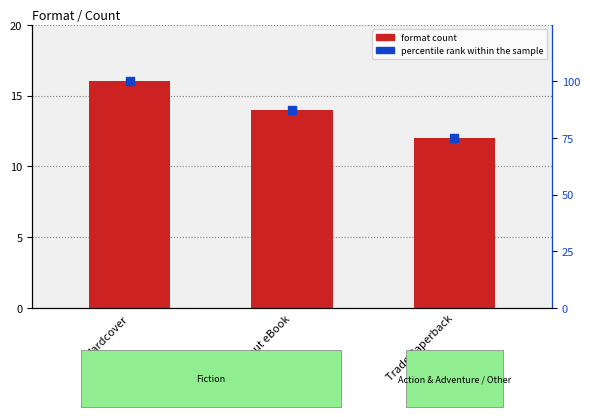

What is the total value across all series at Fixed Layout eBook?

101.5